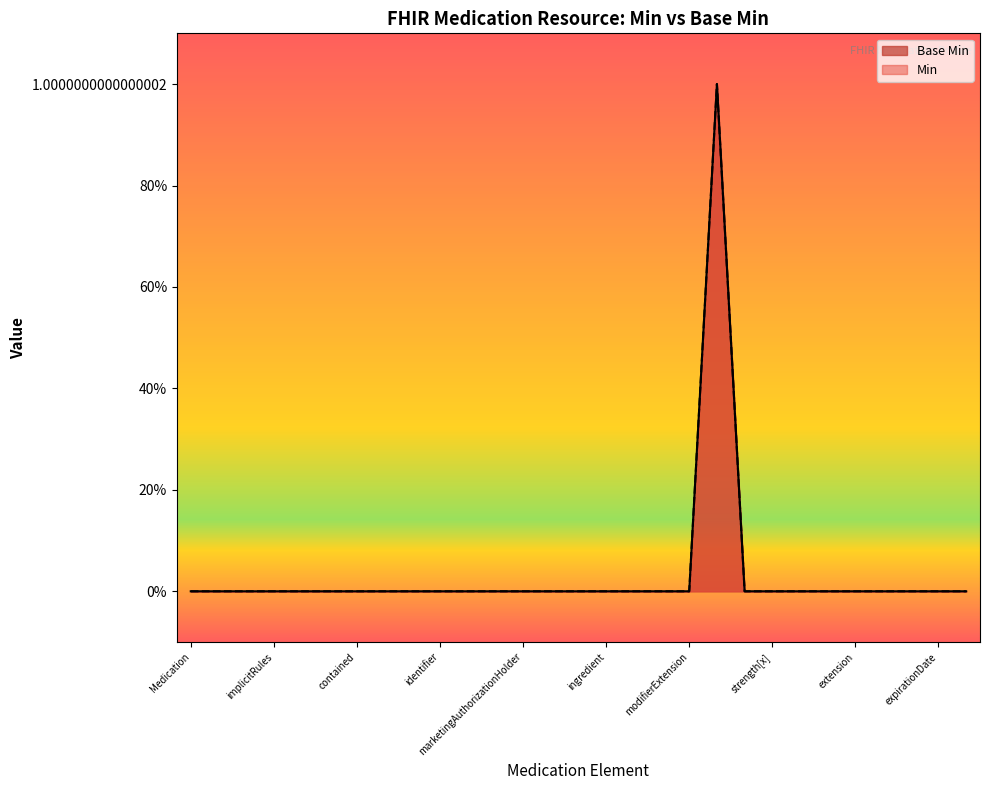

Does the chart display data point markers on the line(s)?

No